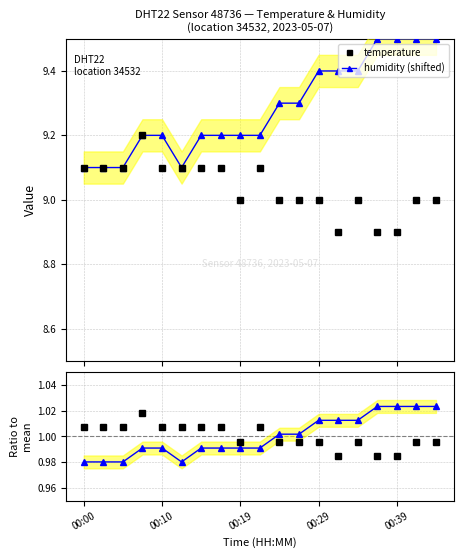

True or false: temperature ratio has a value of 1.0 at 11.

True